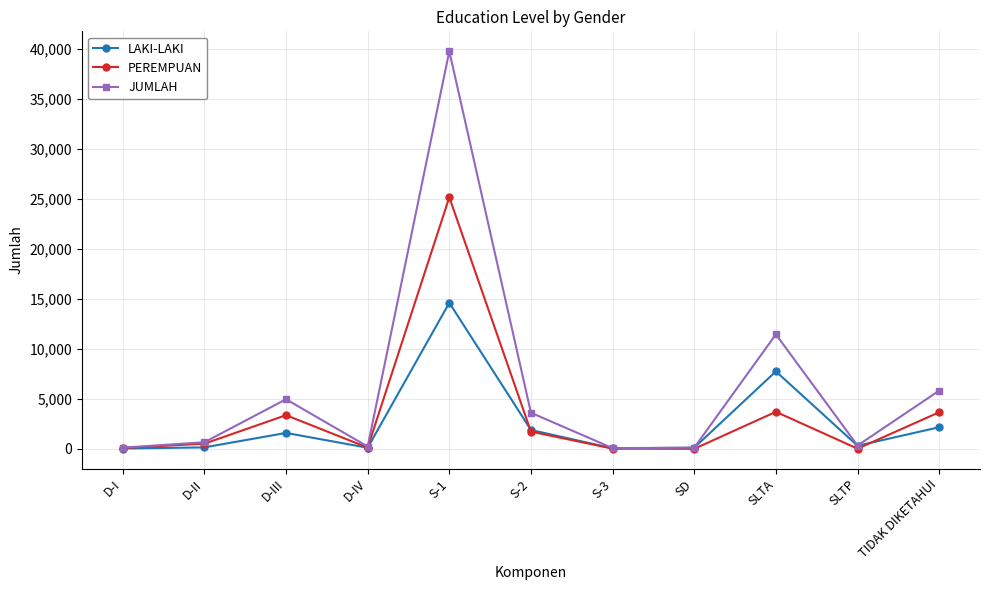

How many interior local valleys does the JUMLAH series have?

3